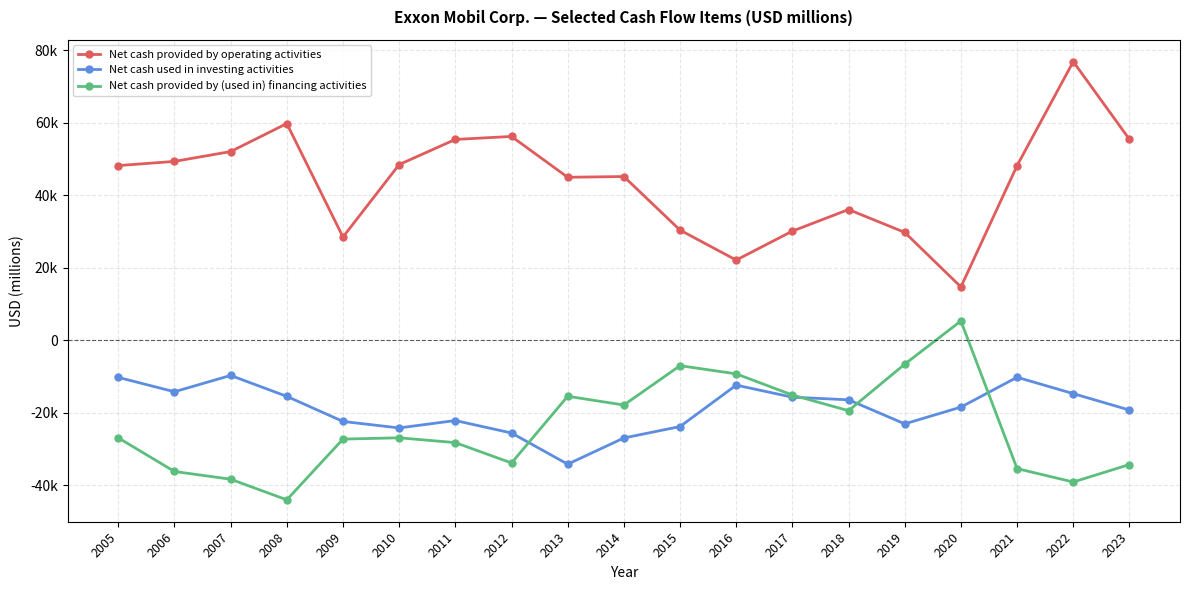

The value of Net cash used in investing activities at 2012 is -42044. True or false?

False